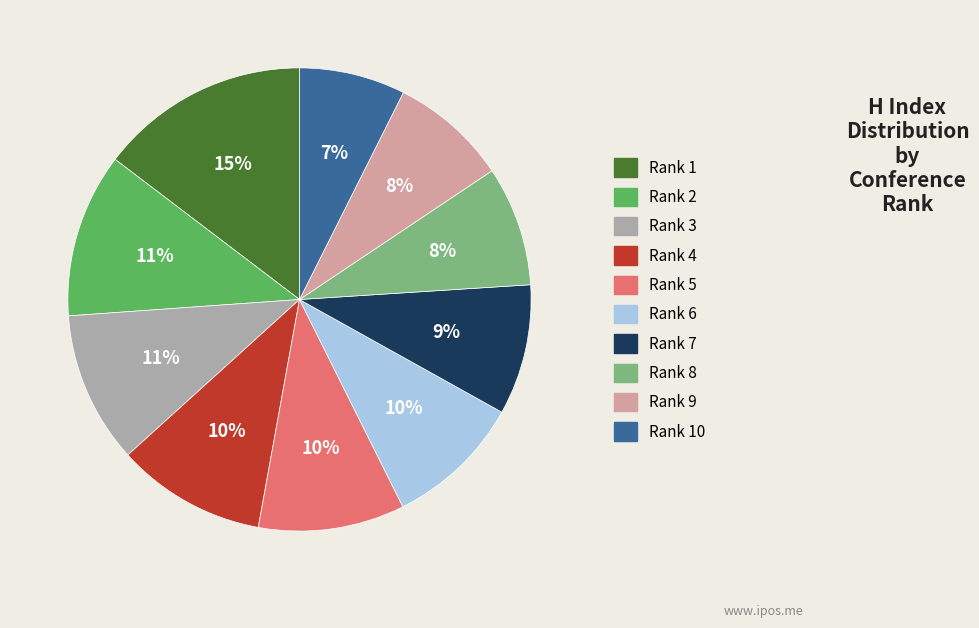

Is there a majority slice in this chart?

No